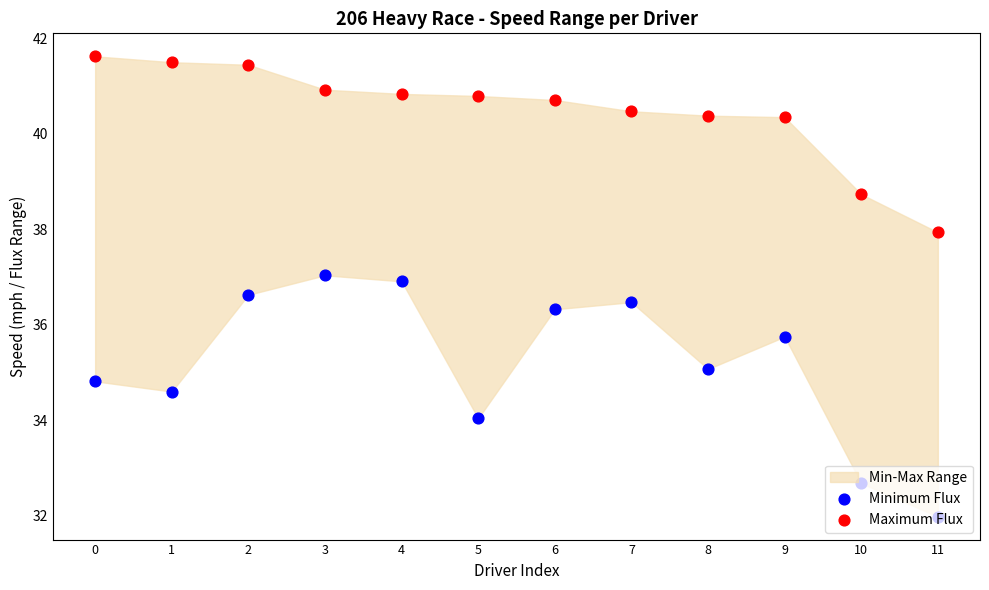

At which category is the sum across all series the highest?

2